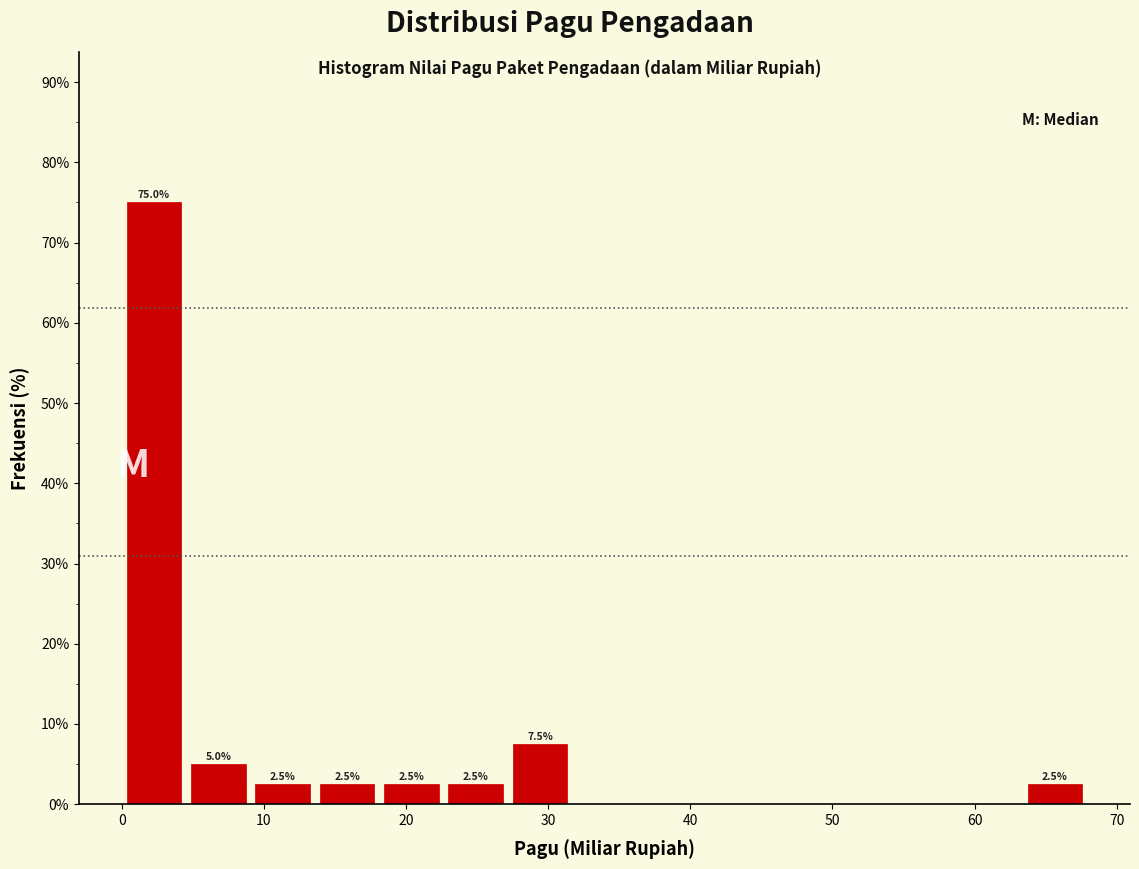

Which range on the x-axis has the tallest bar?

0 to 5